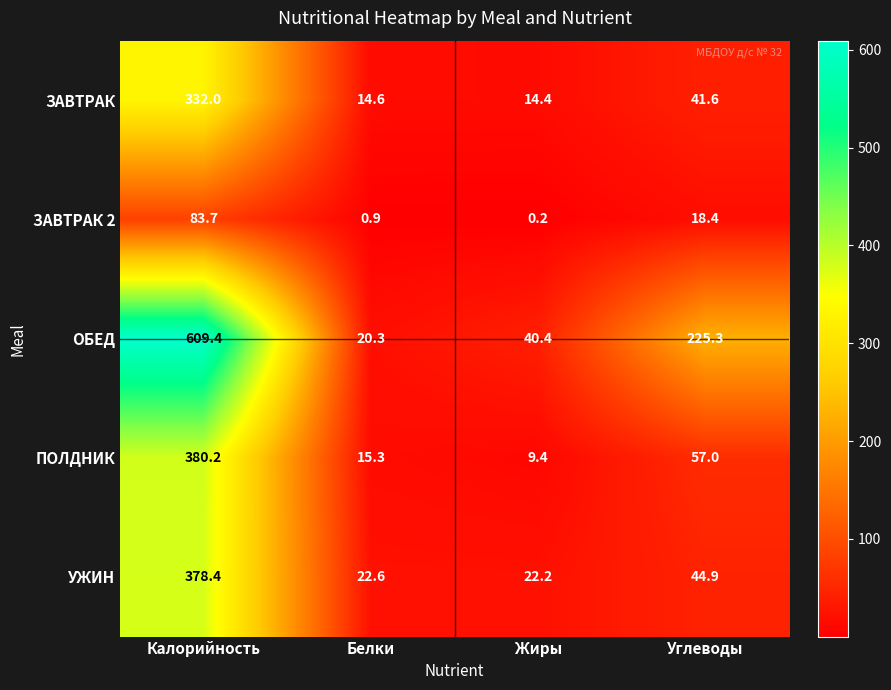

What is the sum of all ЗАВТРАК values?

402.6